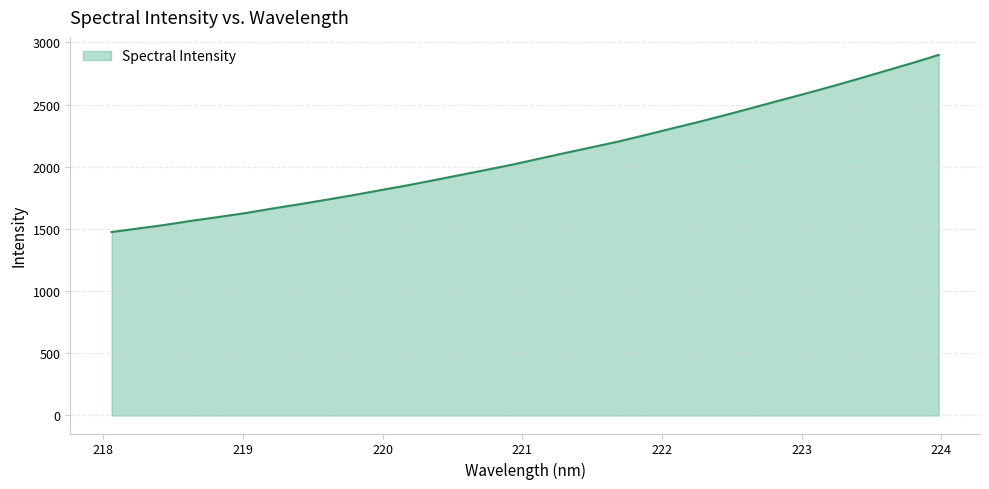

What is the minimum value shown in the chart?

1475.0